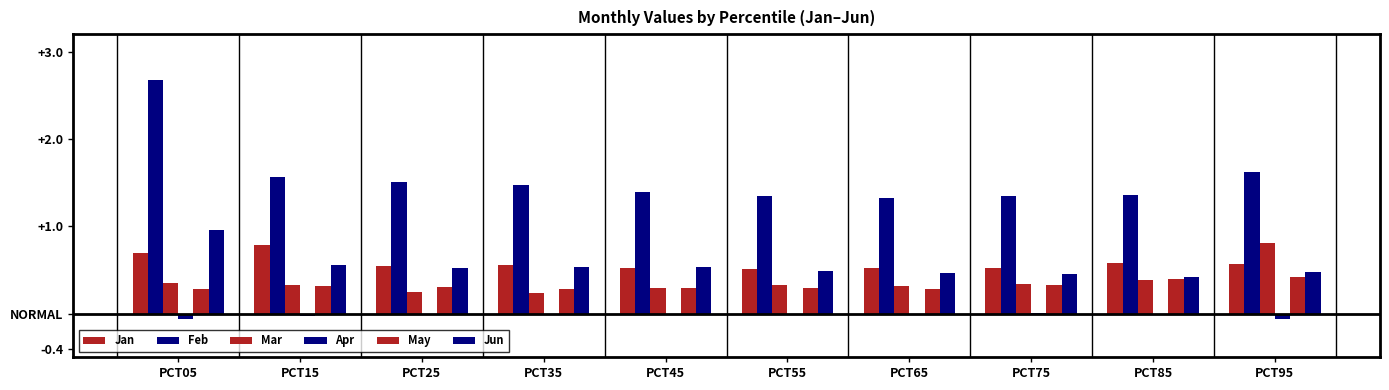

What is the maximum value shown in the chart?

2.7